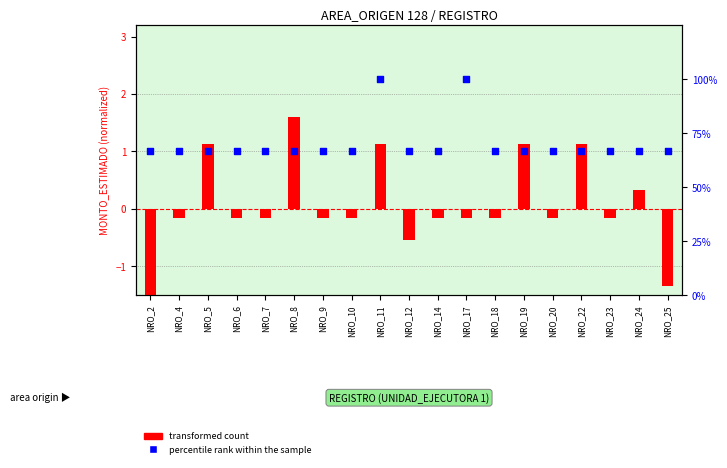

Is the value of percentile rank within the sample at NRO_2 greater than the value of transformed count at NRO_8?

Yes